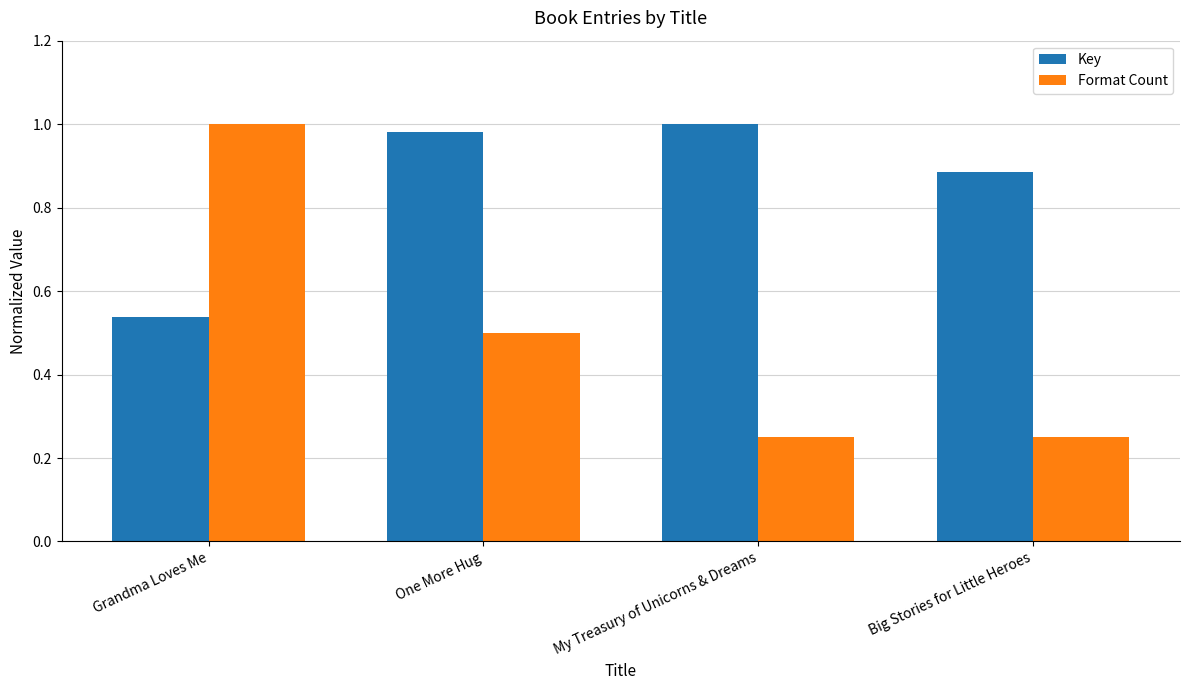

How many bars are there in total?

8